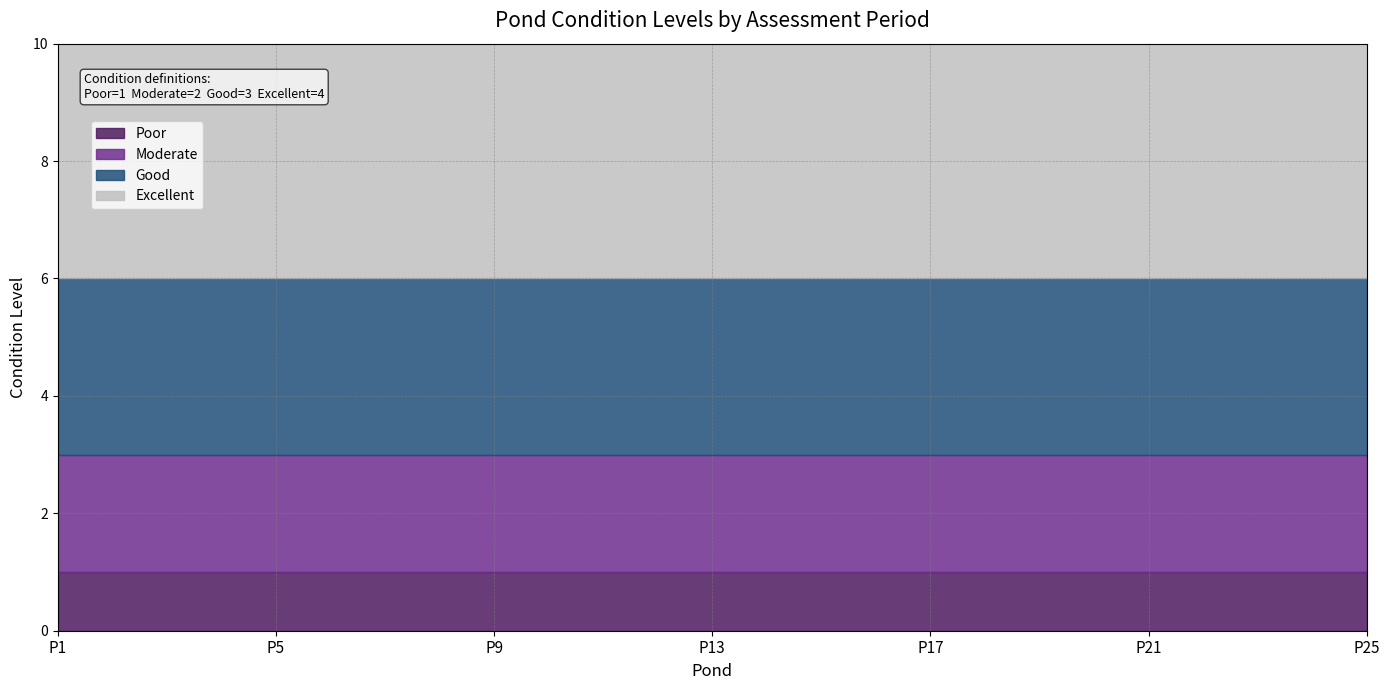

Rank the series at P5 from lowest to highest value.

Poor, Moderate, Good, Excellent